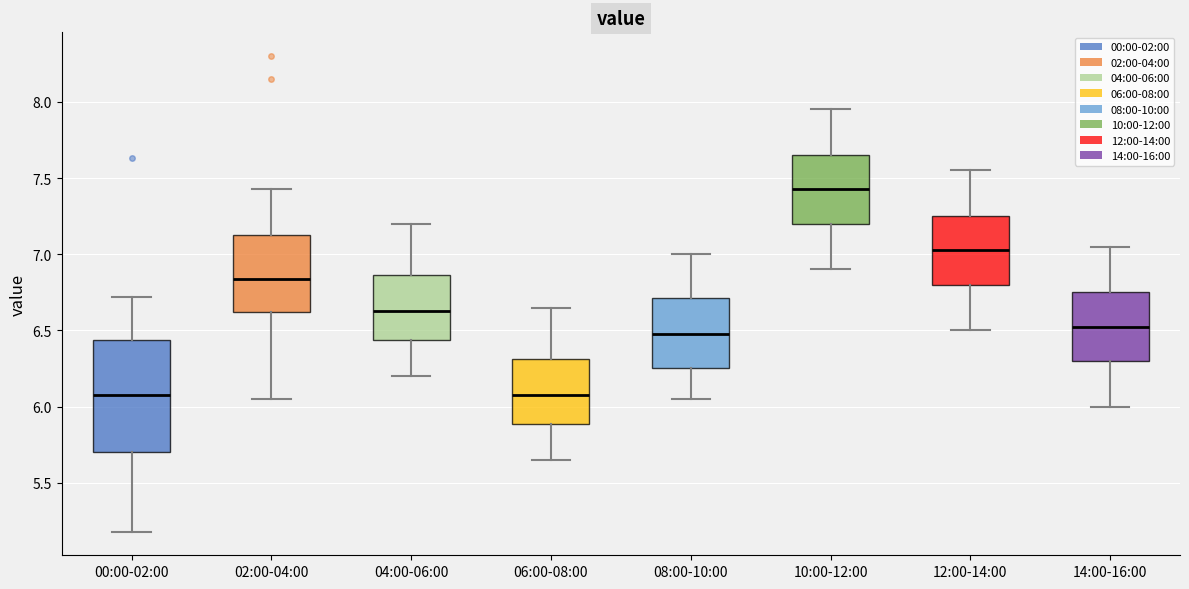

Reading left to right, transcribe this box plot: for each box, give where its median line is, the range the box spans, and where its two whiskers end, as read against the y-axis. The values are not printed on the chart, so give them approximately, as read against the axis.

00:00-02:00: median 6.10, box 5.70 to 6.45, whiskers 5.20 to 6.70
02:00-04:00: median 6.85, box 6.60 to 7.15, whiskers 6.05 to 7.45
04:00-06:00: median 6.65, box 6.45 to 6.85, whiskers 6.20 to 7.20
06:00-08:00: median 6.10, box 5.90 to 6.30, whiskers 5.65 to 6.65
08:00-10:00: median 6.50, box 6.25 to 6.70, whiskers 6.05 to 7.00
10:00-12:00: median 7.45, box 7.20 to 7.65, whiskers 6.90 to 7.95
12:00-14:00: median 7.05, box 6.80 to 7.25, whiskers 6.50 to 7.55
14:00-16:00: median 6.55, box 6.30 to 6.75, whiskers 6.00 to 7.05